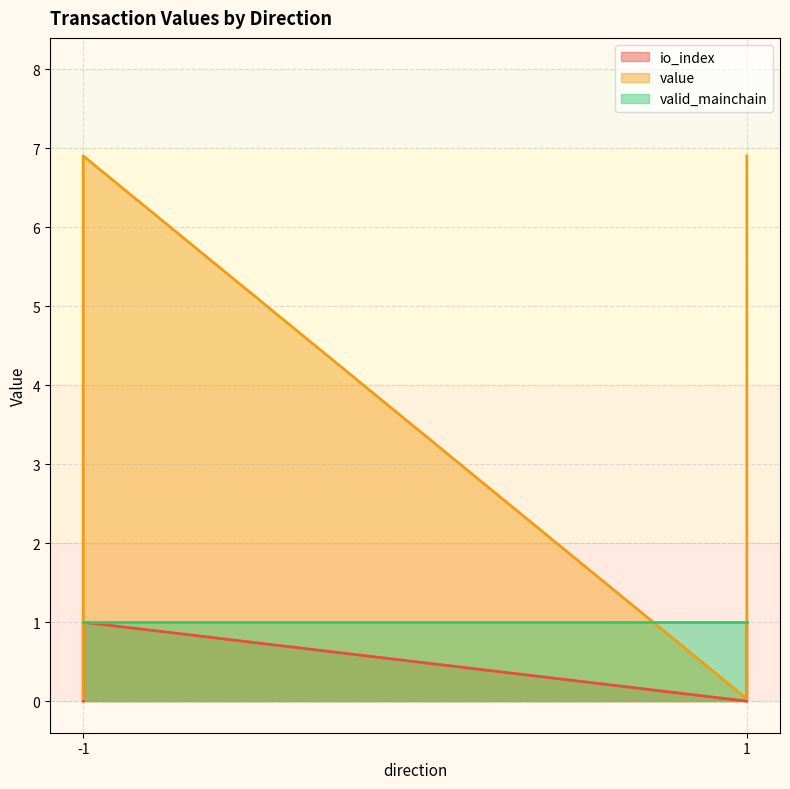

At how many categories does at least one series exceed 4?

2